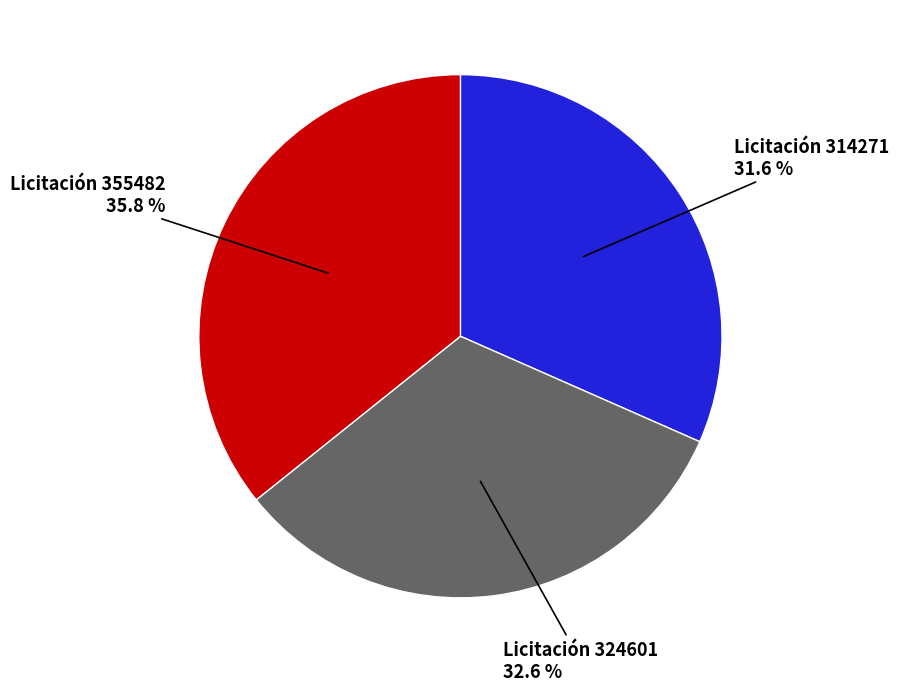

Do Licitación 324601 32.6 % and Licitación 314271 31.6 % together represent more than half of the pie?

Yes